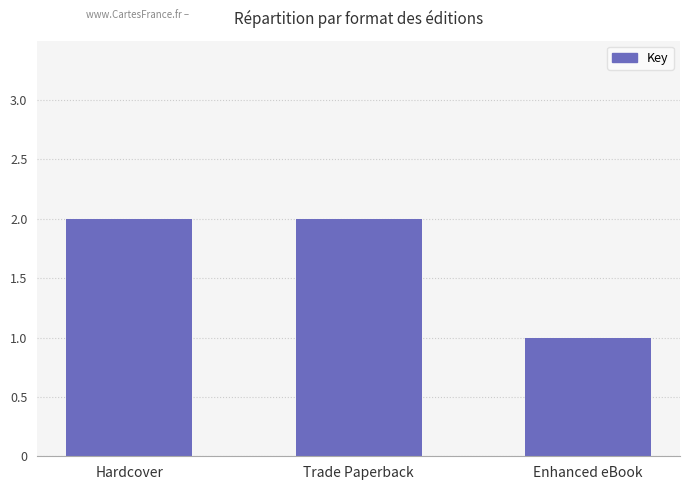

Which has a higher value, Hardcover or Enhanced eBook?

Hardcover